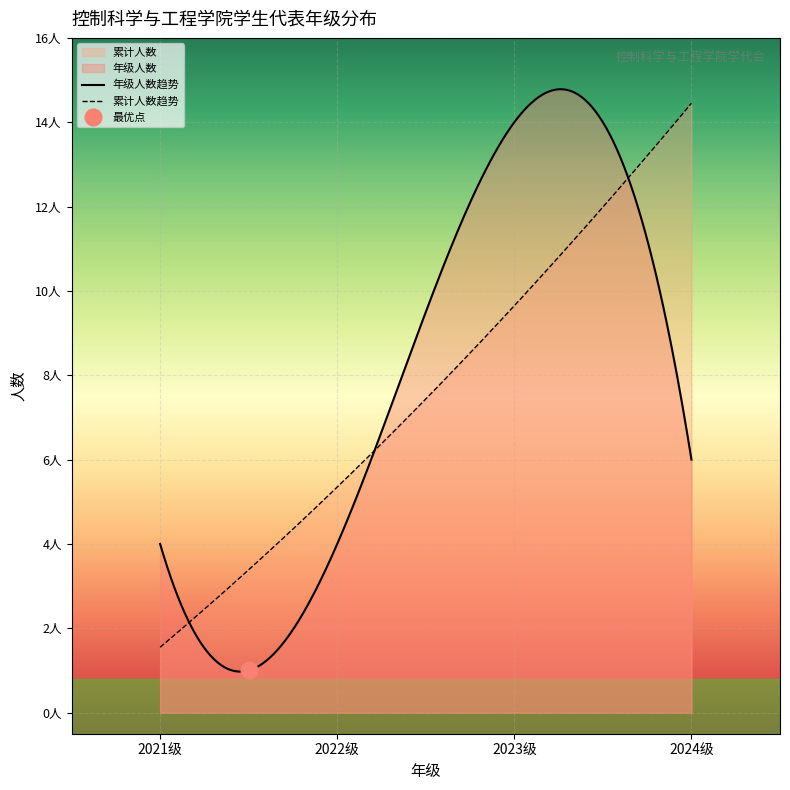

What is the value of the 2021级 point at the 4th from the left?

4